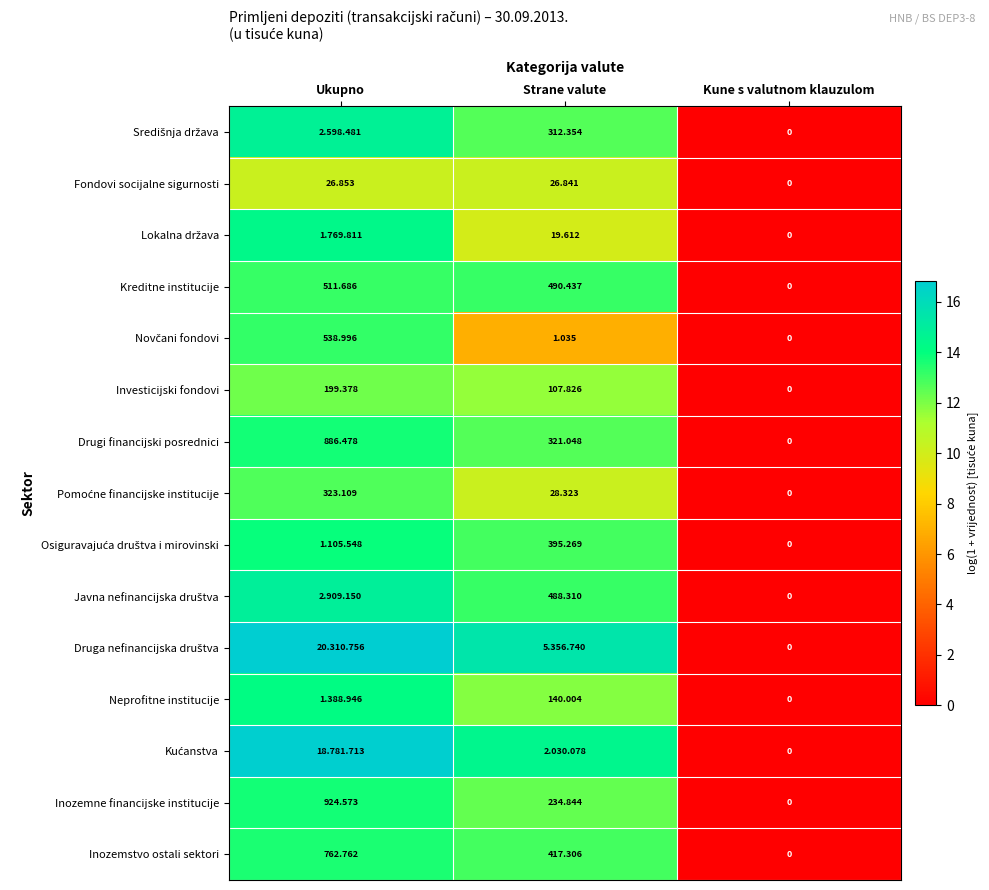

Is the value of Neprofitne institucije at Ukupno greater than the value of Inozemne financijske institucije at Kune s valutnom klauzulom?

Yes